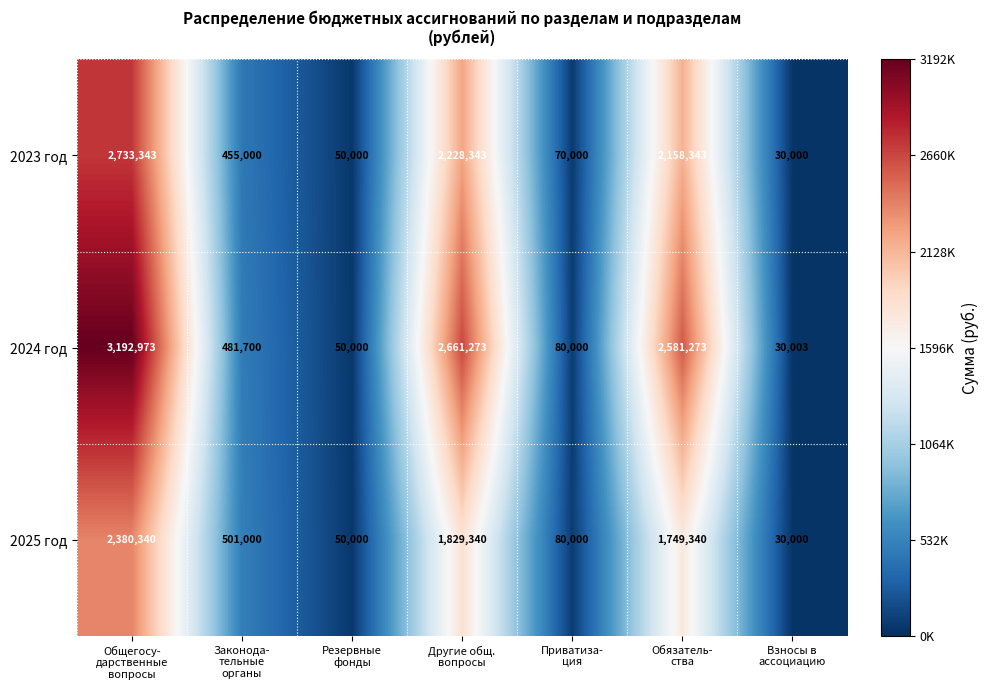

Rank the series by their average value, from lowest to highest.

2025 год, 2023 год, 2024 год